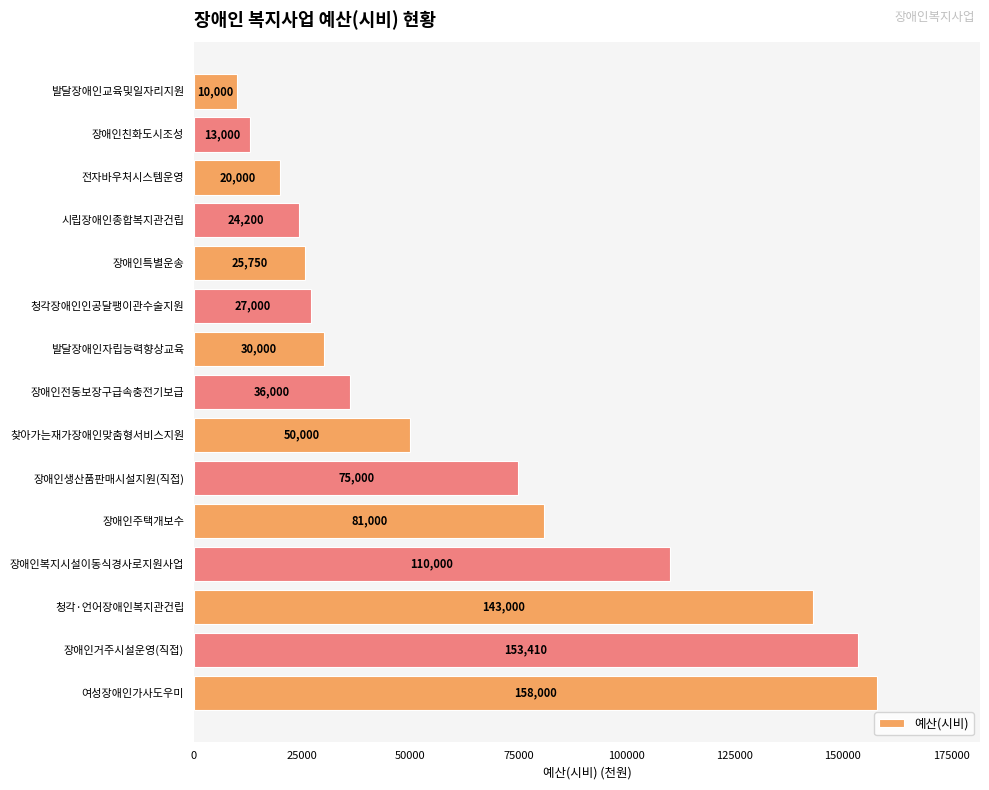

What is the difference between the second highest and second lowest values?

140410